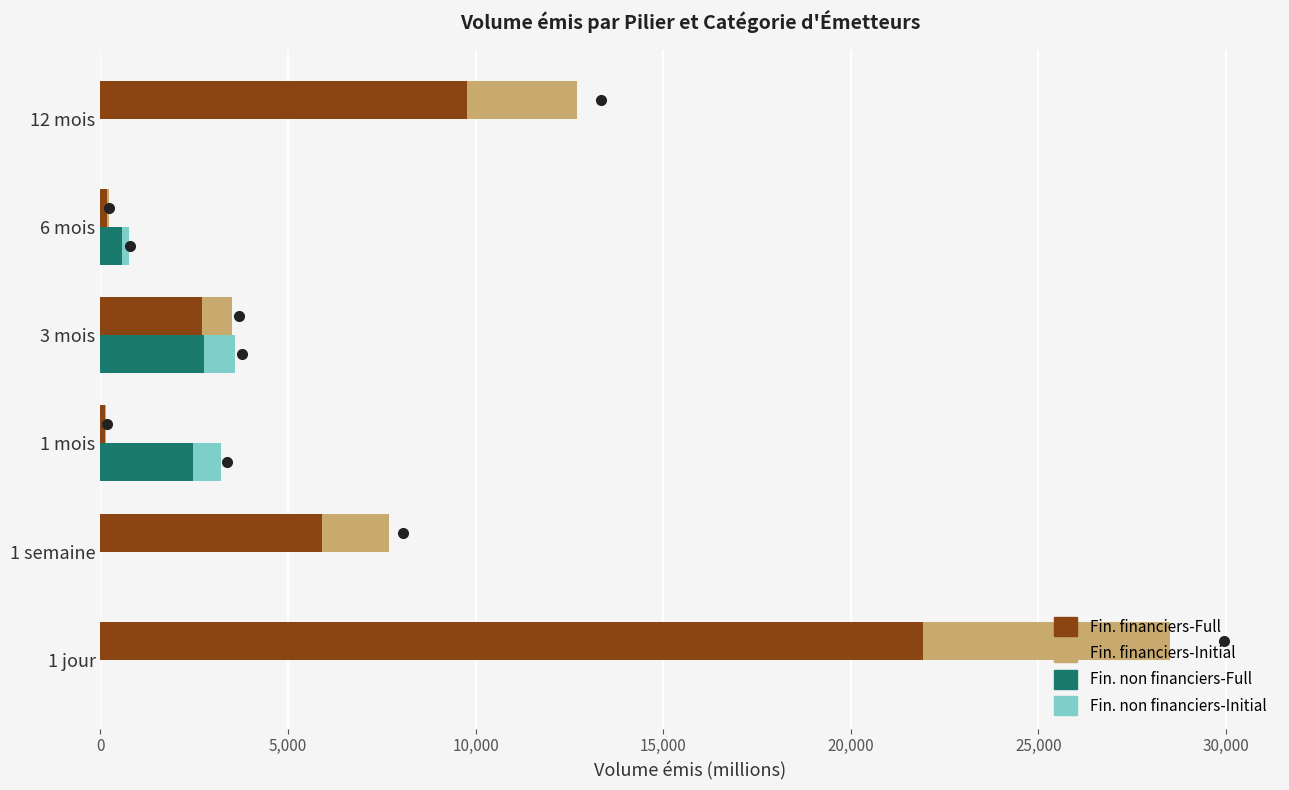

True or false: Fin. financiers-Initial has a value of 66.2 at 6 mois.

False